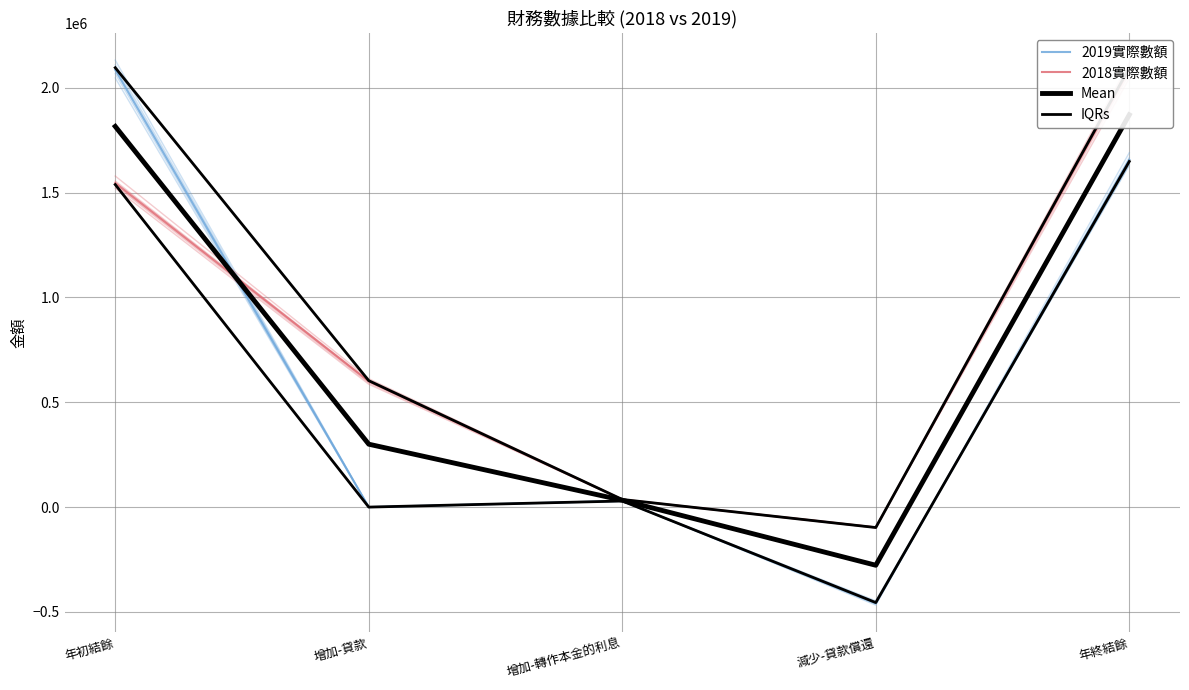

Is it true that 2018實際數額 equals 2109431.5 at 年初結餘?

False